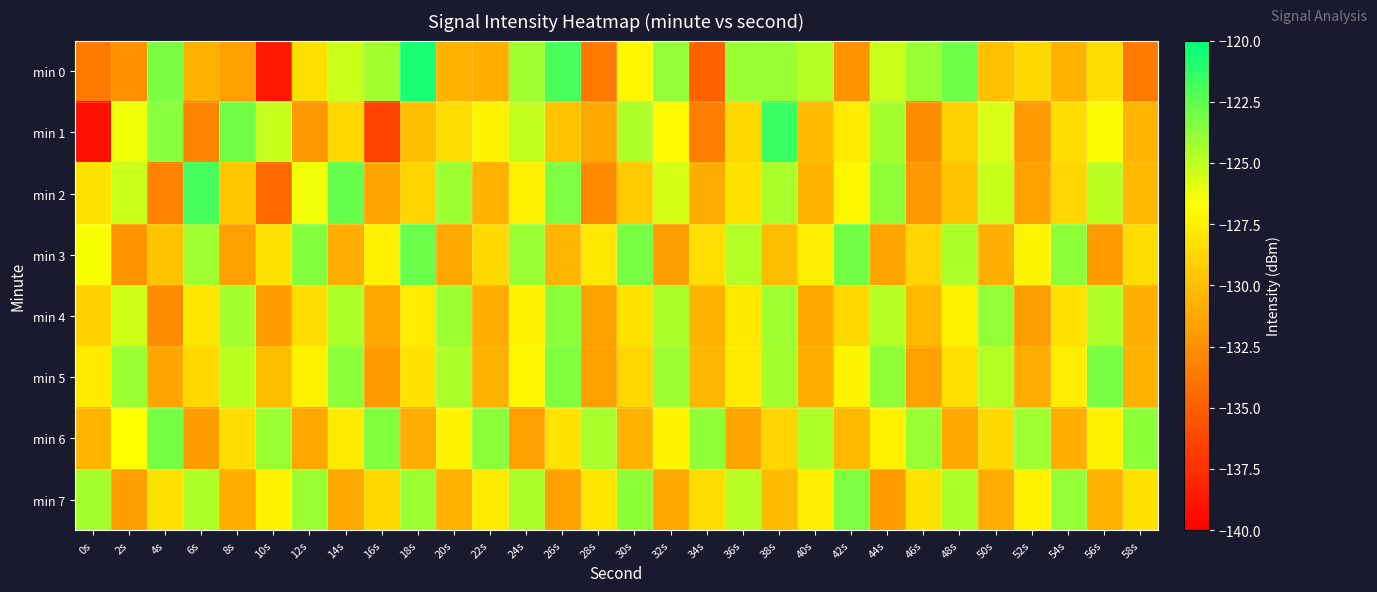

Rank the series by their maximum value, from highest to lowest.

min 0, min 1, min 2, min 3, min 6, min 5, min 7, min 4